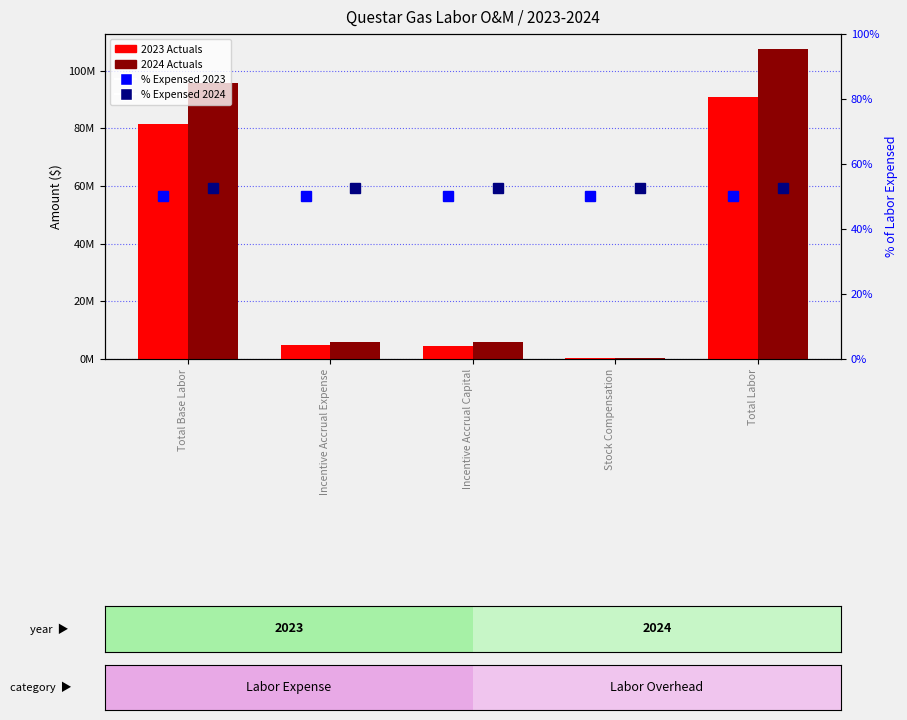

Which series has the largest total across all categories?

2024 Actuals